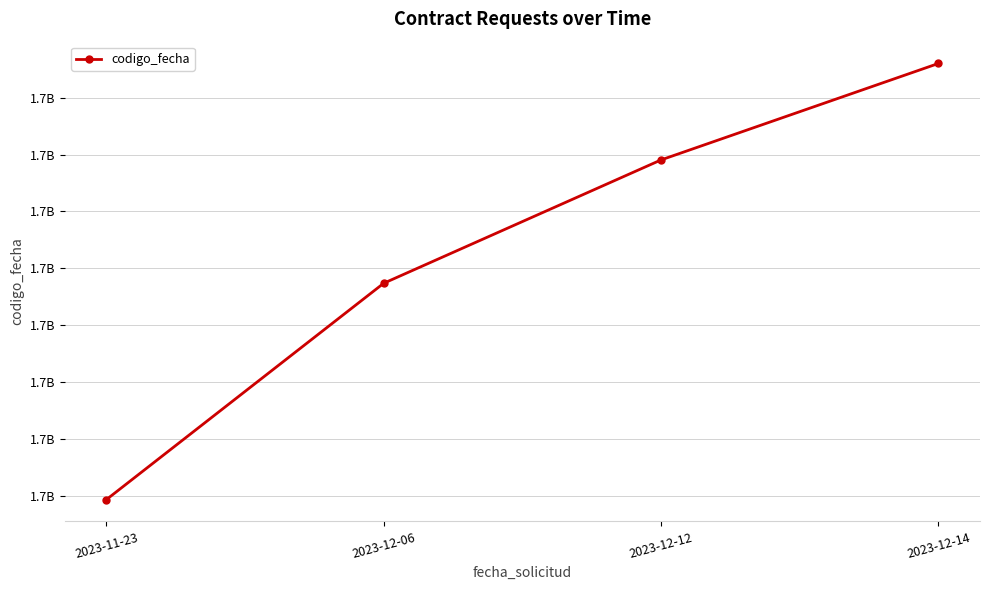

Rank the categories by value from highest to lowest.

2023-12-14, 2023-12-12, 2023-12-06, 2023-11-23